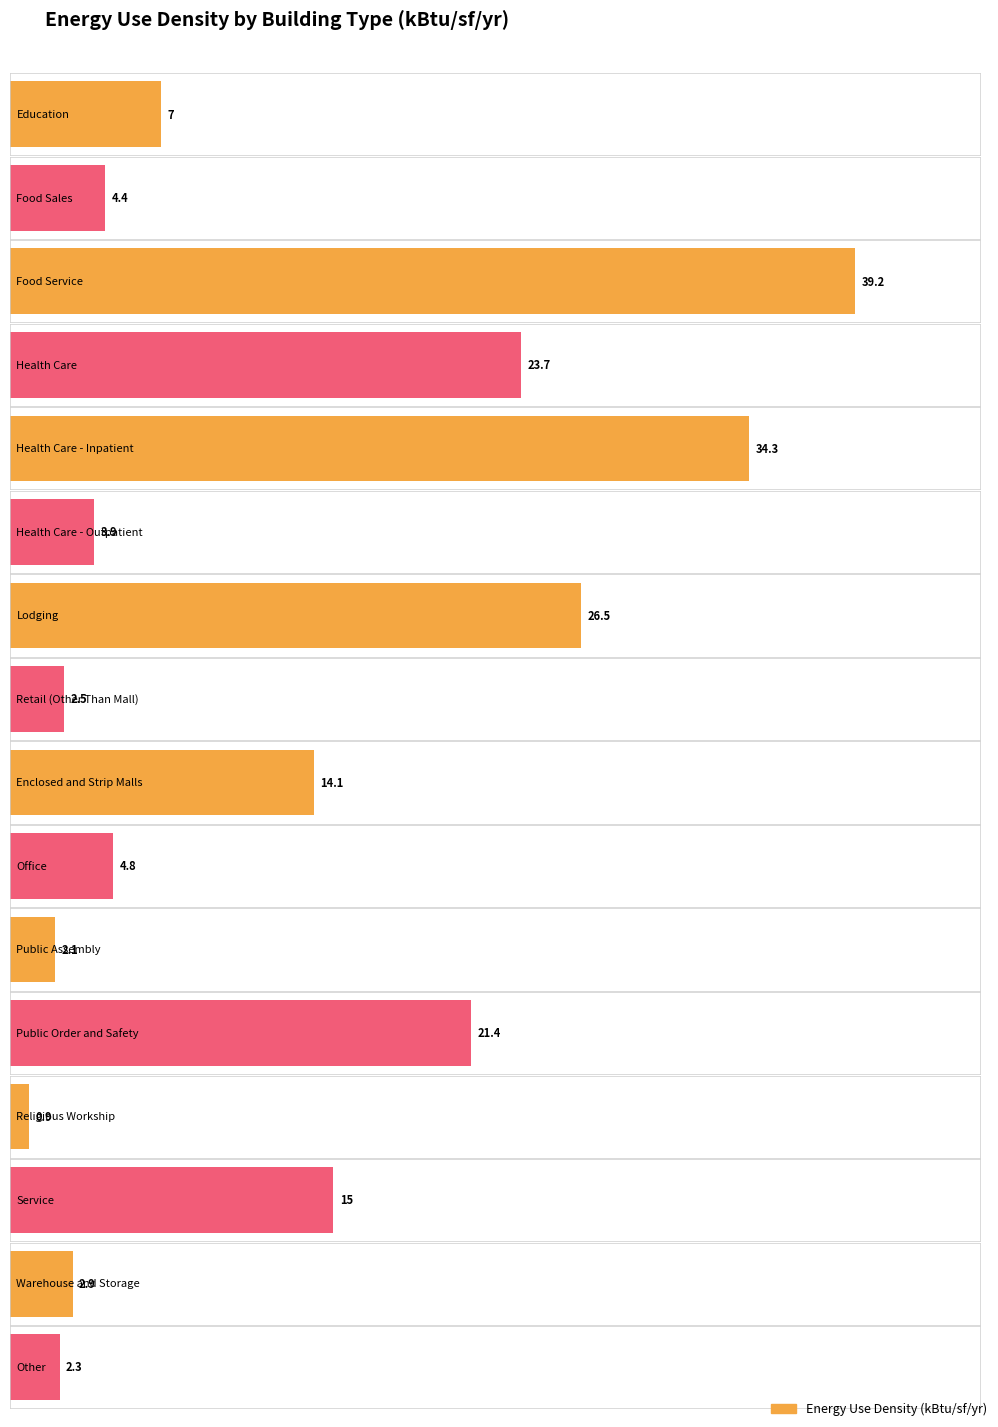

Which has a higher value, Public Assembly or Health Care?

Health Care